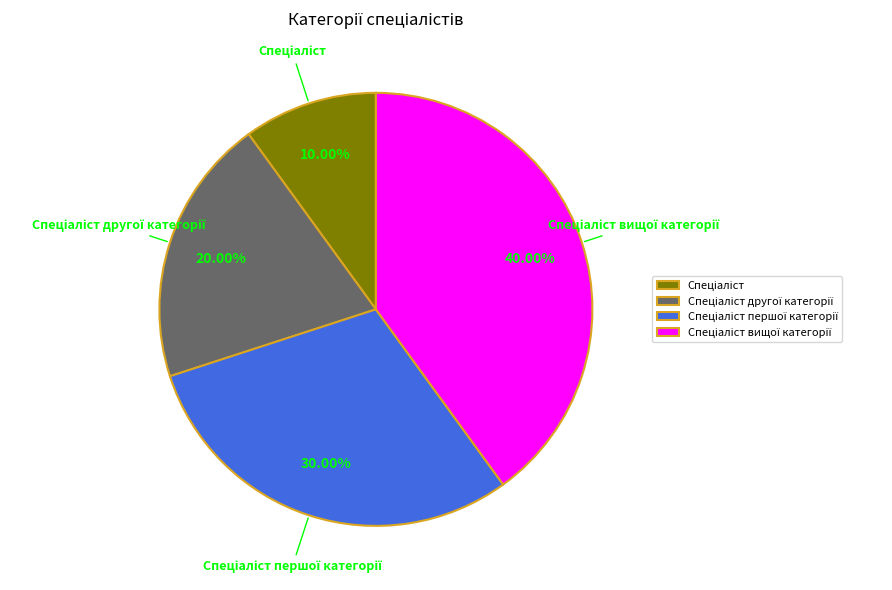

To the nearest percent, what is the difference between the largest and smallest slice percentages?

30%